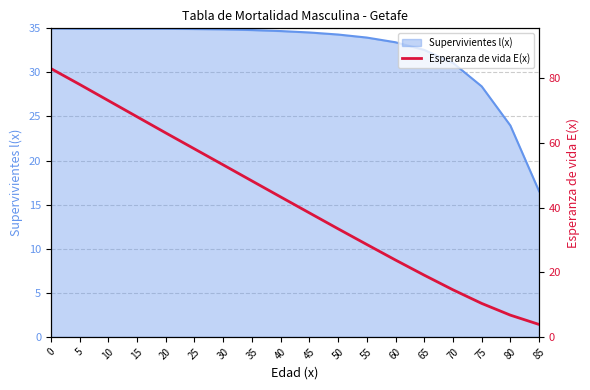

Between 85 and 15, which is larger?

15